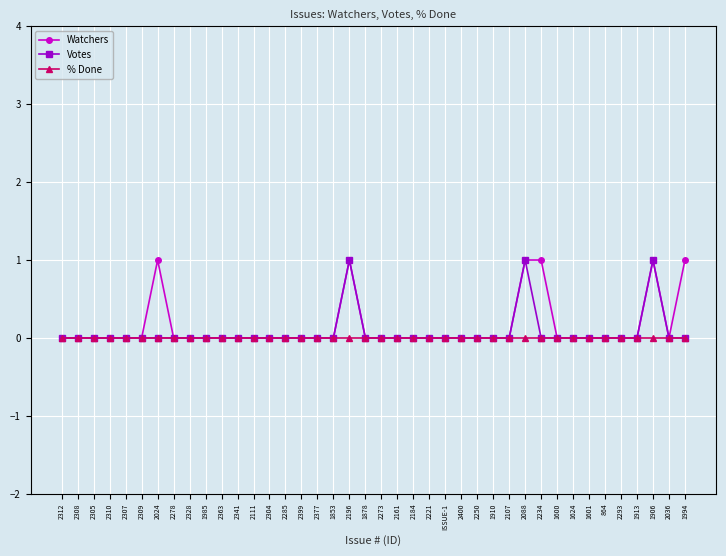

Is it true that Votes equals 0 at 2036?

True